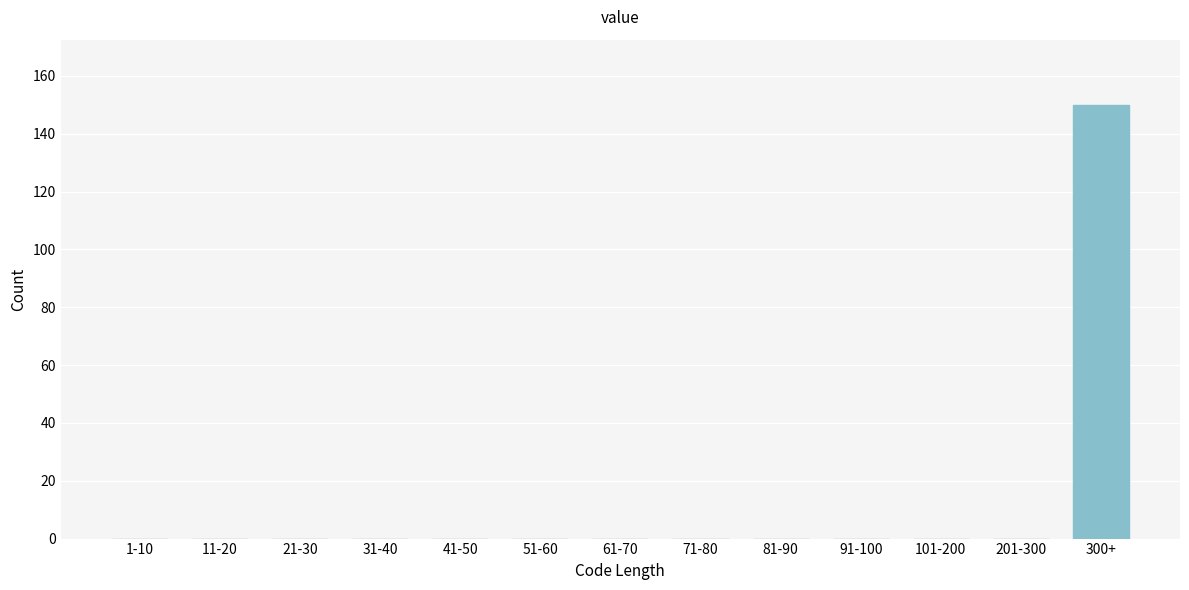

Reading left to right, transcribe all the data shown in this chart.

1-10=0	11-20=0	21-30=0	31-40=0	41-50=0	51-60=0	61-70=0	71-80=0	81-90=0	91-100=0	101-200=0	201-300=0	300+=150